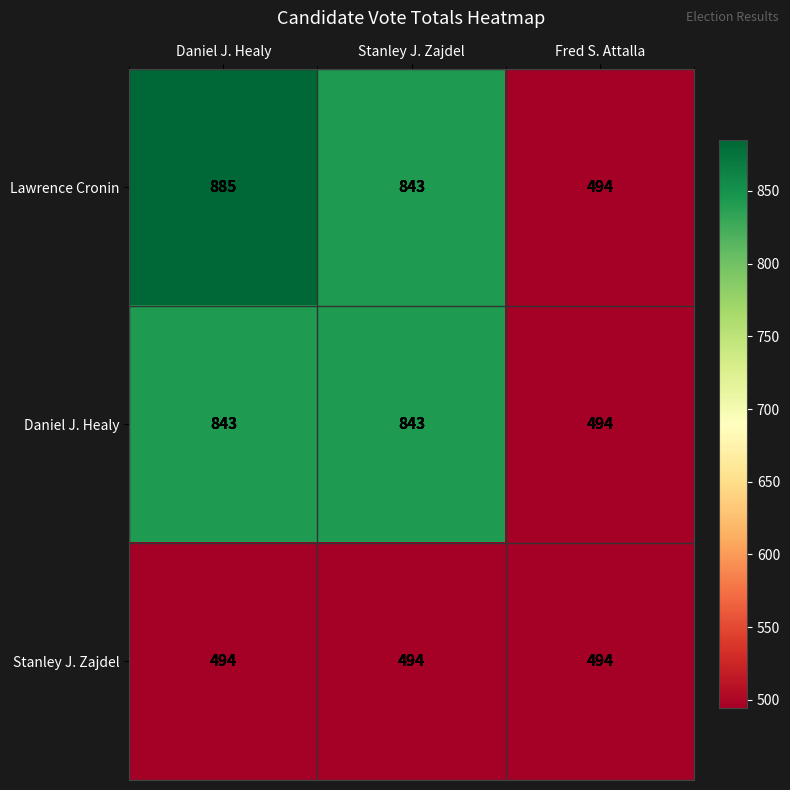

The value of Stanley J. Zajdel at Fred S. Attalla is 251. True or false?

False